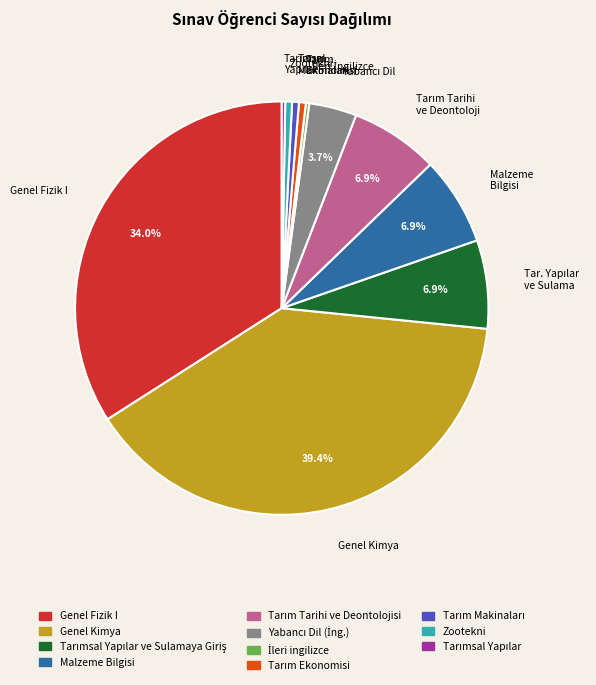

Which slice is the largest?

Genel Kimya